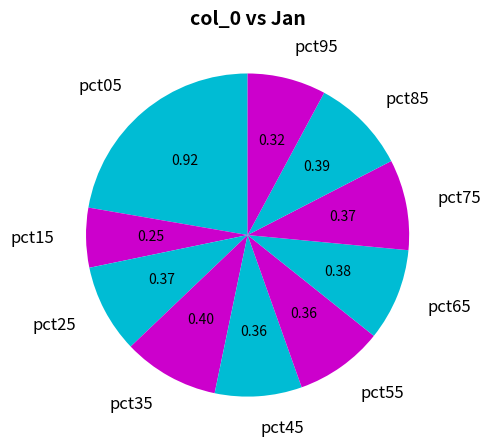

Count the number of slices in the pie.

10